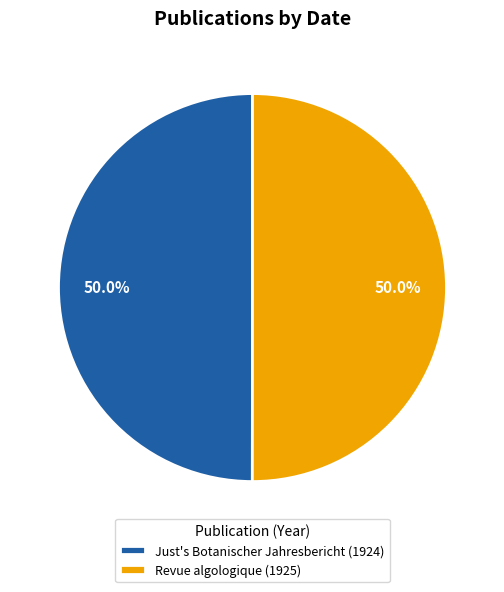

What is the ratio of the value at Revue algologique (1925) to the value at Just's Botanischer Jahresbericht (1924)?

1.0